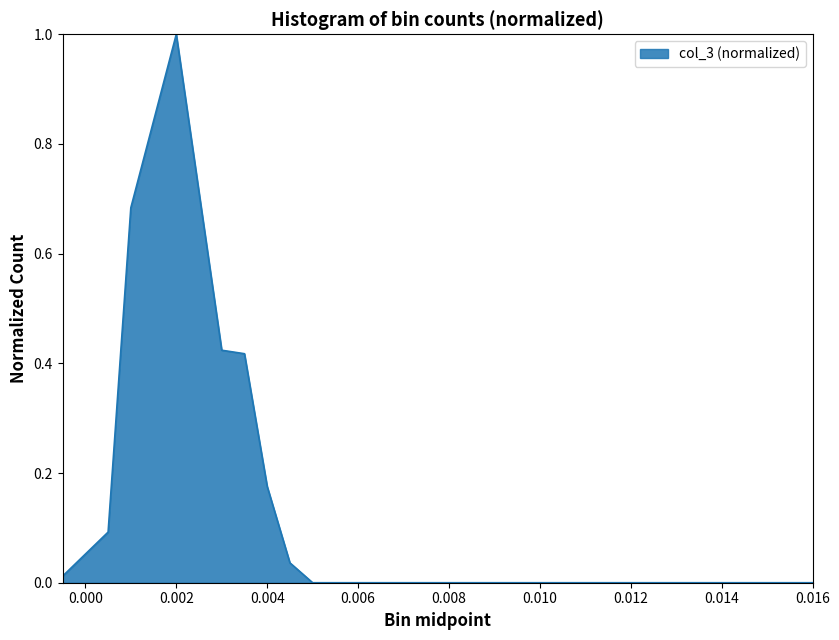

What is the maximum value shown in the chart?

1.0